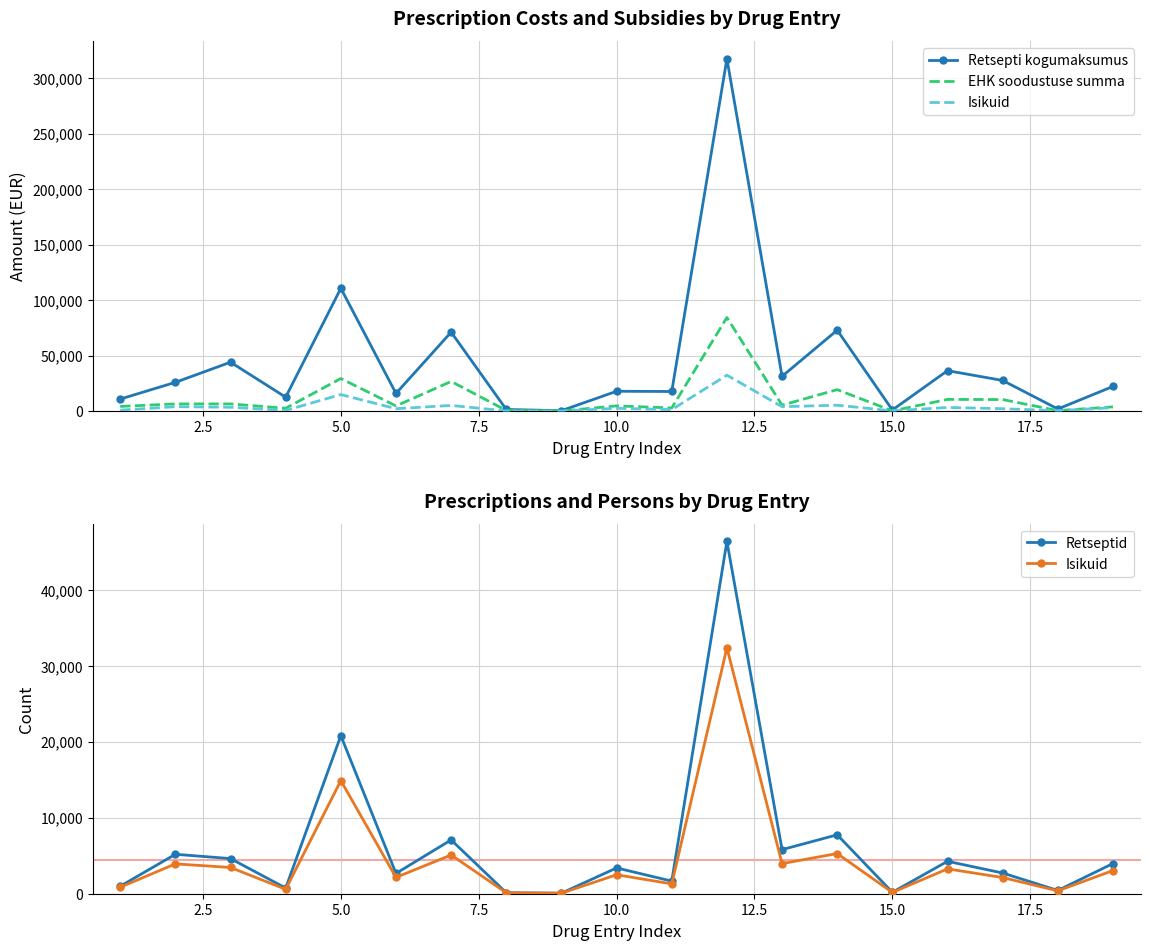

True or false: Retseptid and Retsepti kogumaksumus intersect in this chart.

False